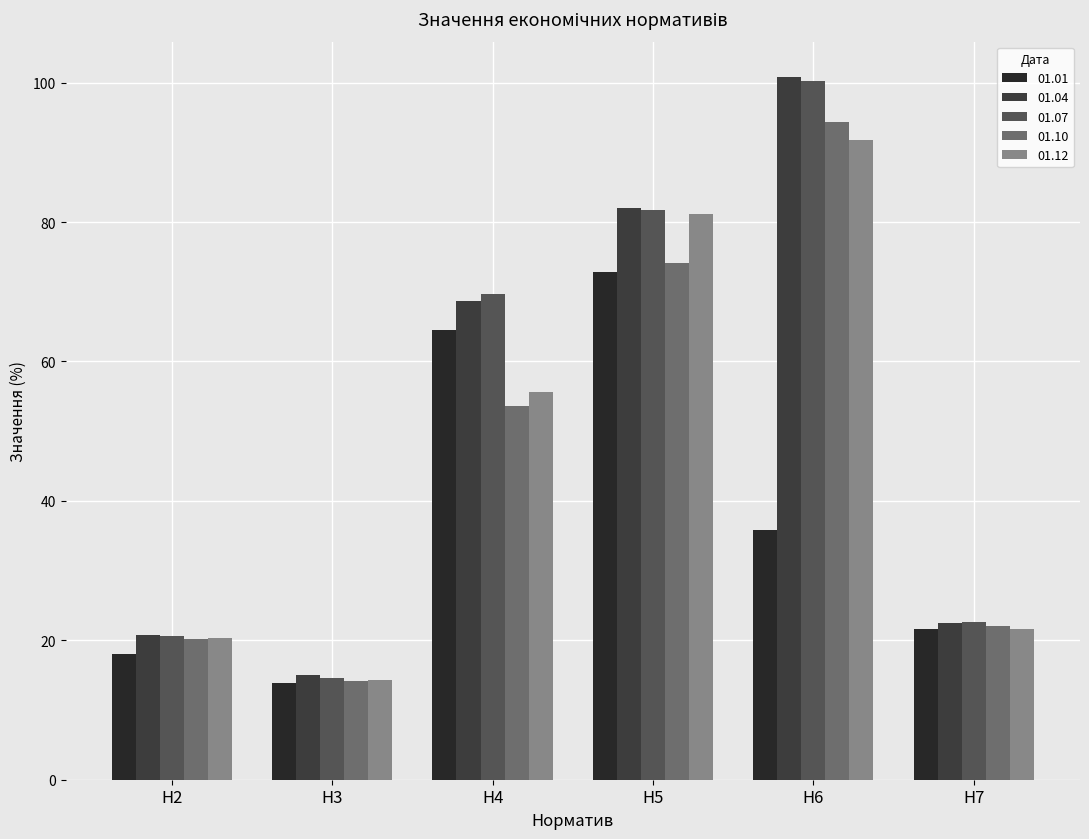

Reading left to right, extract all data points from this chart.

01.01: 18.1	13.9	64.5	72.9	35.9	21.6
01.04: 20.8	15.0	68.6	82.0	100.8	22.5
01.07: 20.6	14.6	69.6	81.7	100.3	22.6
01.10: 20.1	14.2	53.6	74.2	94.3	22.1
01.12: 20.3	14.3	55.6	81.1	91.7	21.6